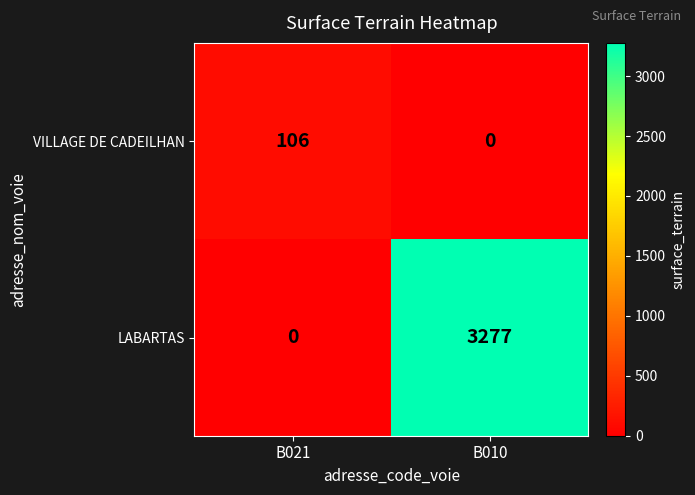

Count the number of categories in the chart.

2